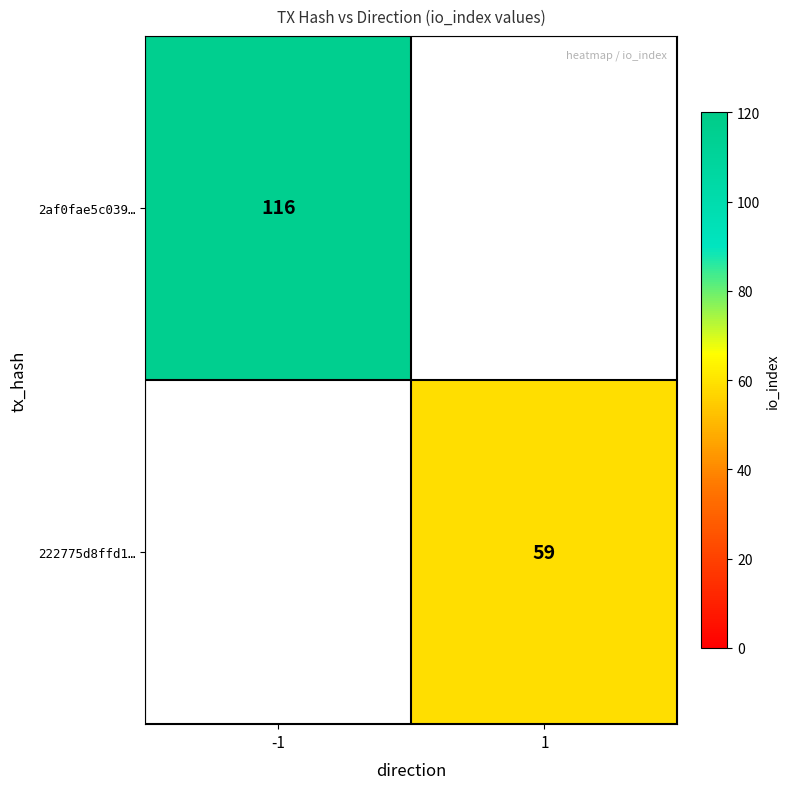

The value of 222775d8ffd1… at 1 is 20. True or false?

False